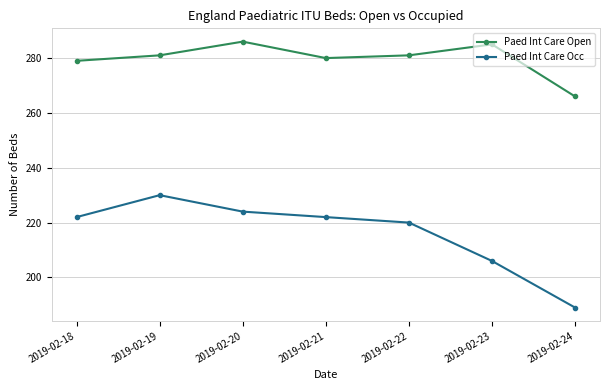

How many categories are shown in the chart?

7